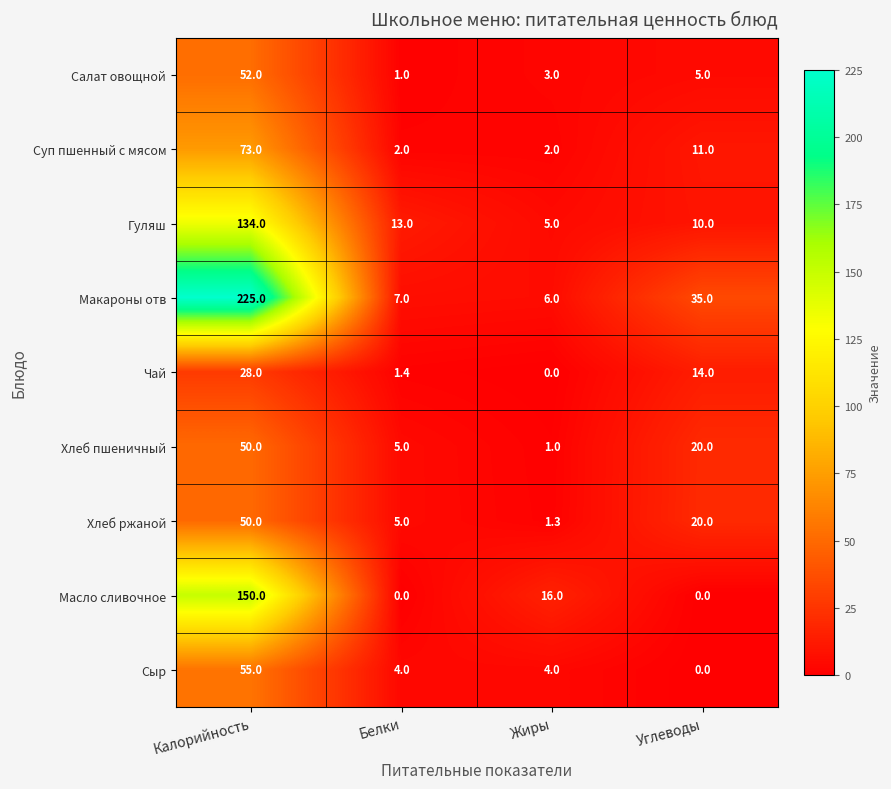

Count the number of categories in the chart.

4